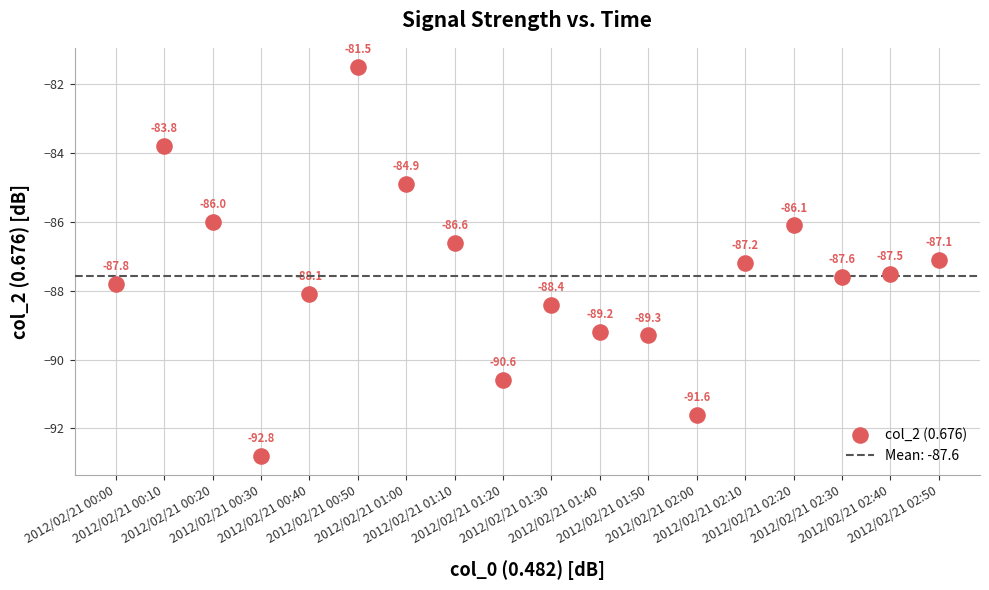

What Y value in the scatter plot is closest to -87?

-87.1